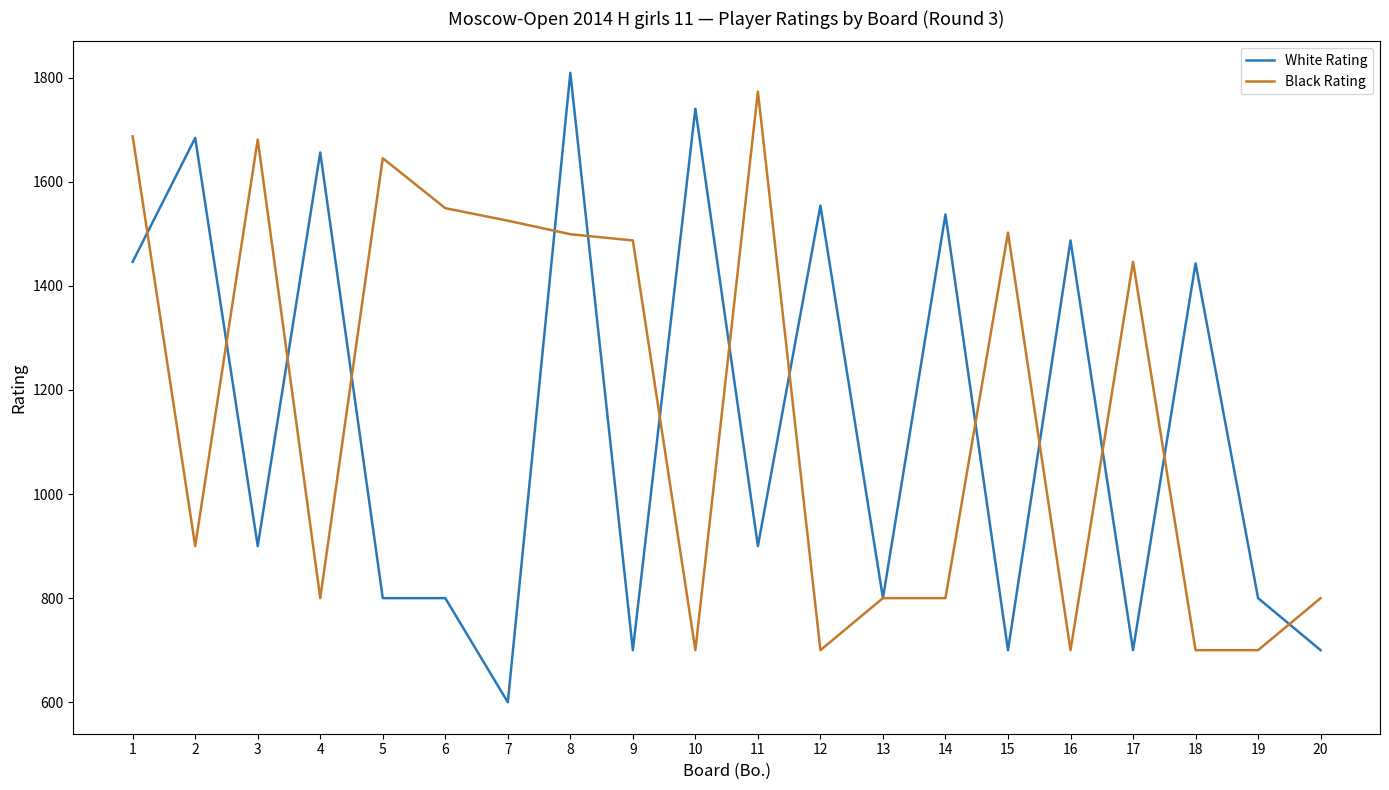

Does the chart display data point markers on the line(s)?

No